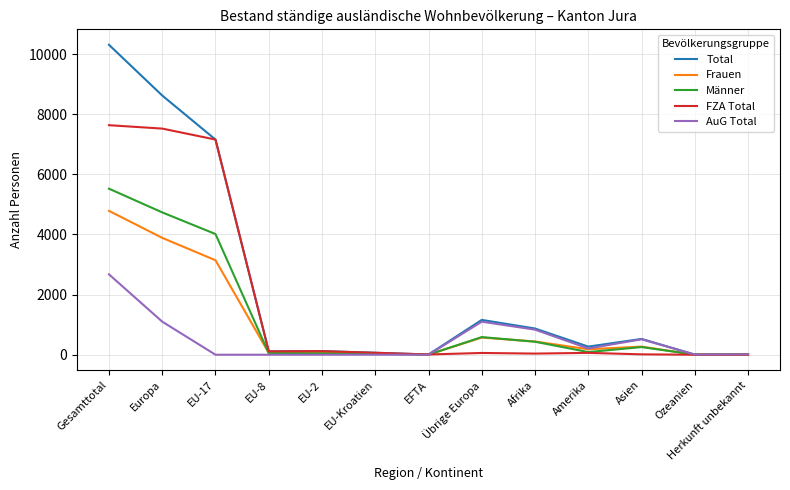

List the series in order of their peak value, lowest first.

AuG Total, Frauen, Männer, FZA Total, Total